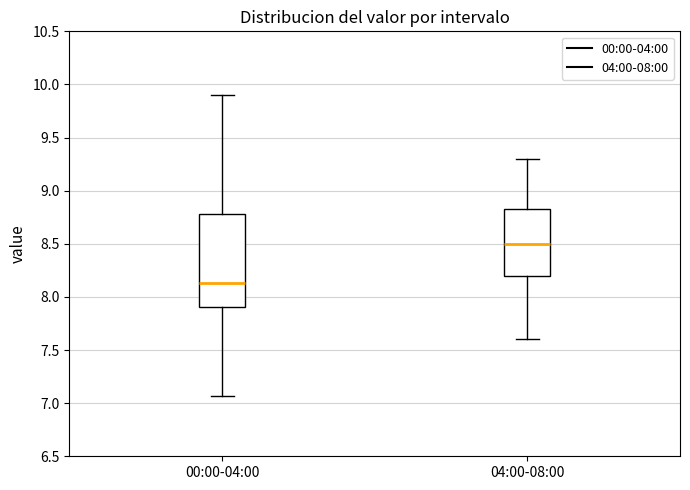

Reading left to right, read every box against the y-axis: the position of its median line, the range the box covers, and the ends of its whiskers. The values are not printed on the chart, so give them approximately, as read against the axis.

00:00-04:00: median 8.15, box 7.90 to 8.80, whiskers 7.05 to 9.90
04:00-08:00: median 8.50, box 8.20 to 8.85, whiskers 7.60 to 9.30